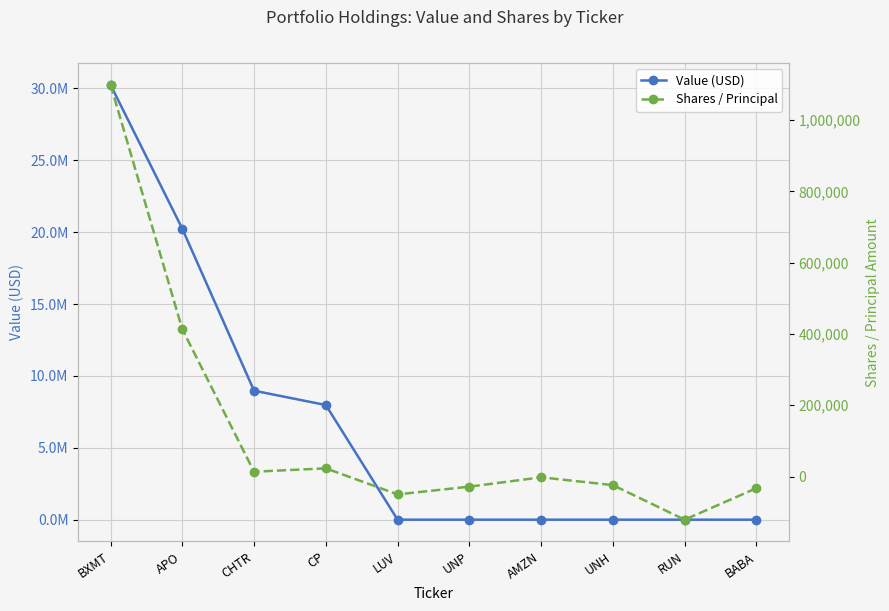

Rank the categories by Value (USD) value from highest to lowest.

BXMT, APO, CHTR, CP, LUV, UNP, AMZN, UNH, RUN, BABA